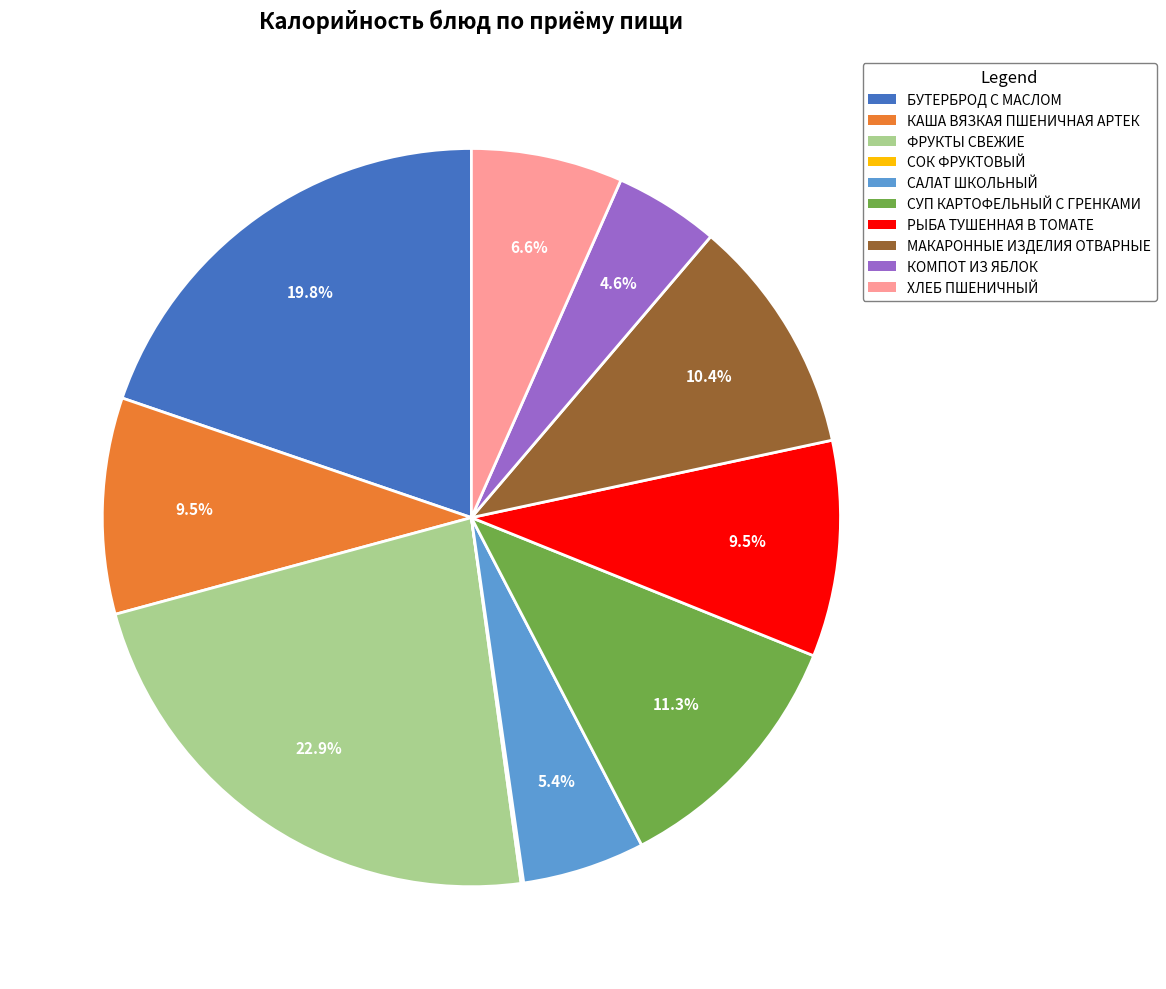

Is the sum of РЫБА ТУШЕННАЯ В ТОМАТЕ and ФРУКТЫ СВЕЖИЕ greater than half?

No